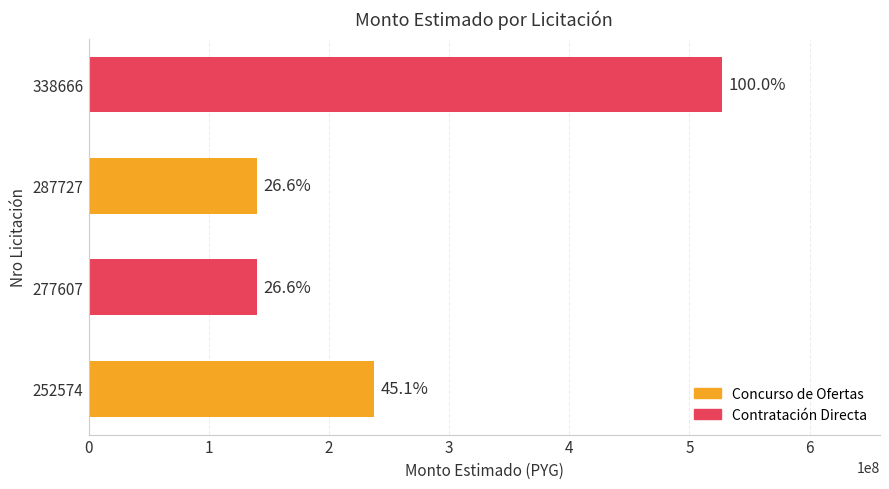

How many bars are there in total?

4